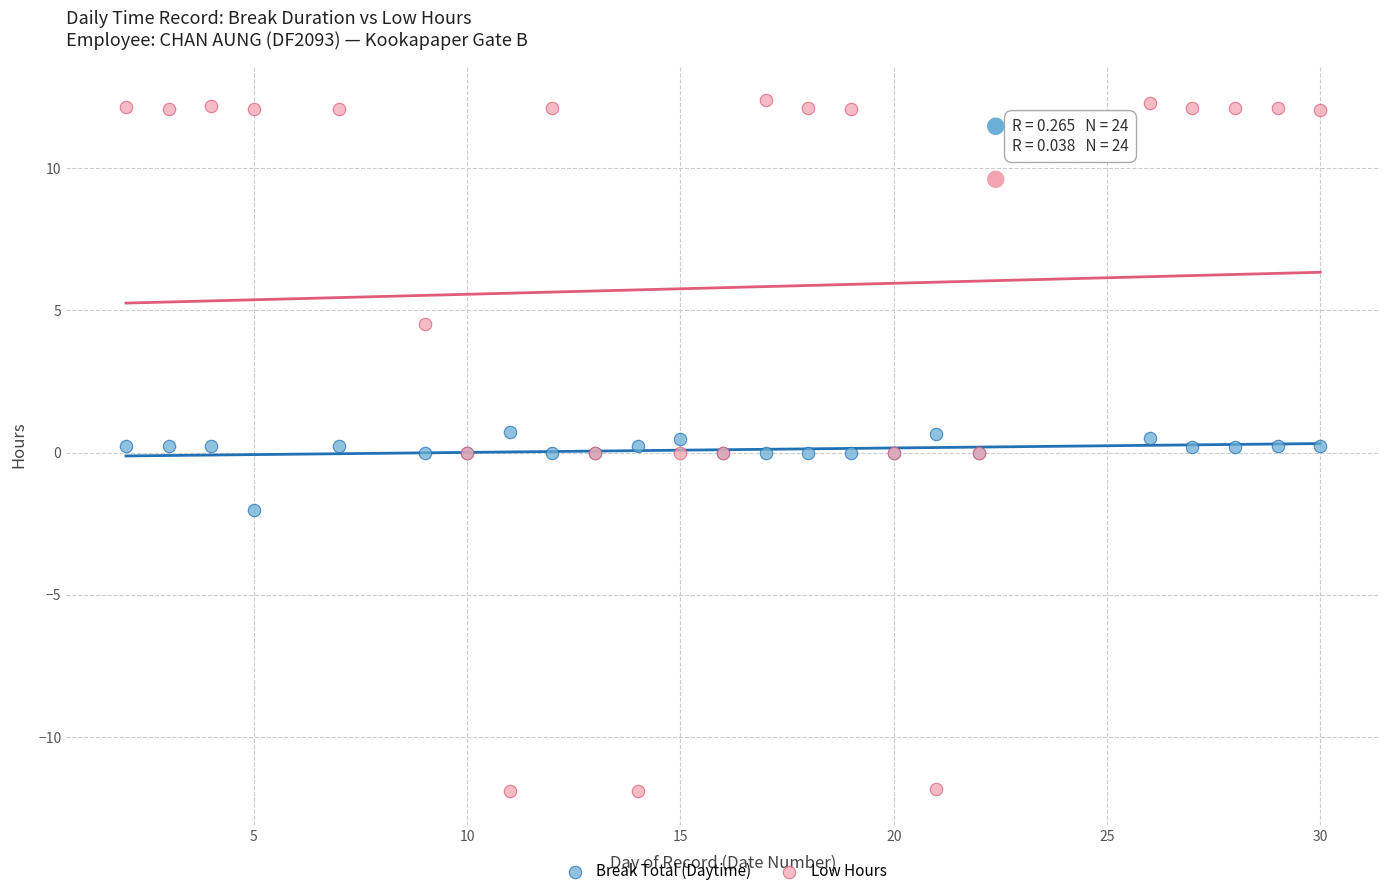

What is the X range (max minus min) for the scatter plot?

28.0